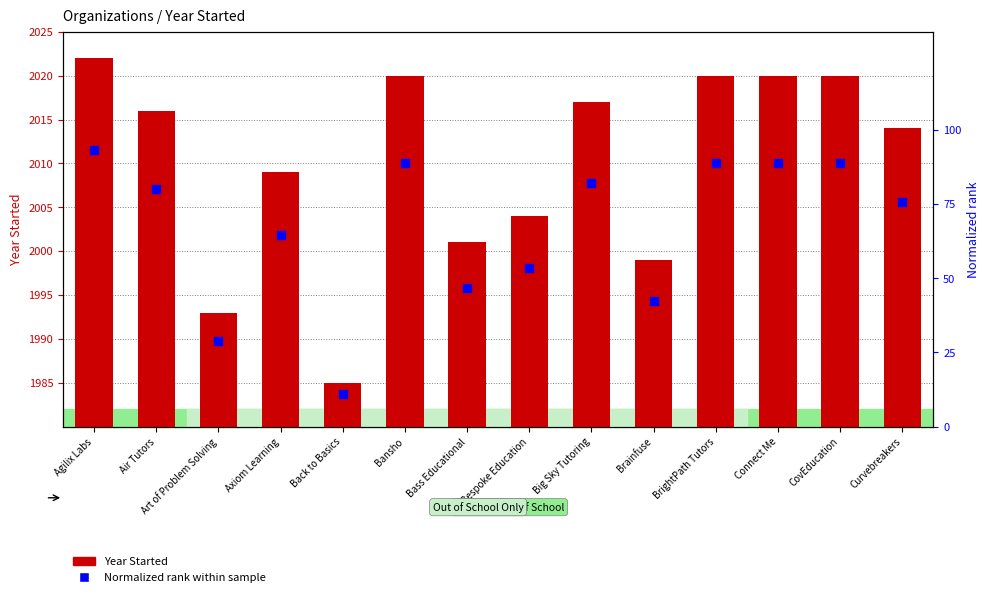

Which series contains the highest Y value?

Year Started